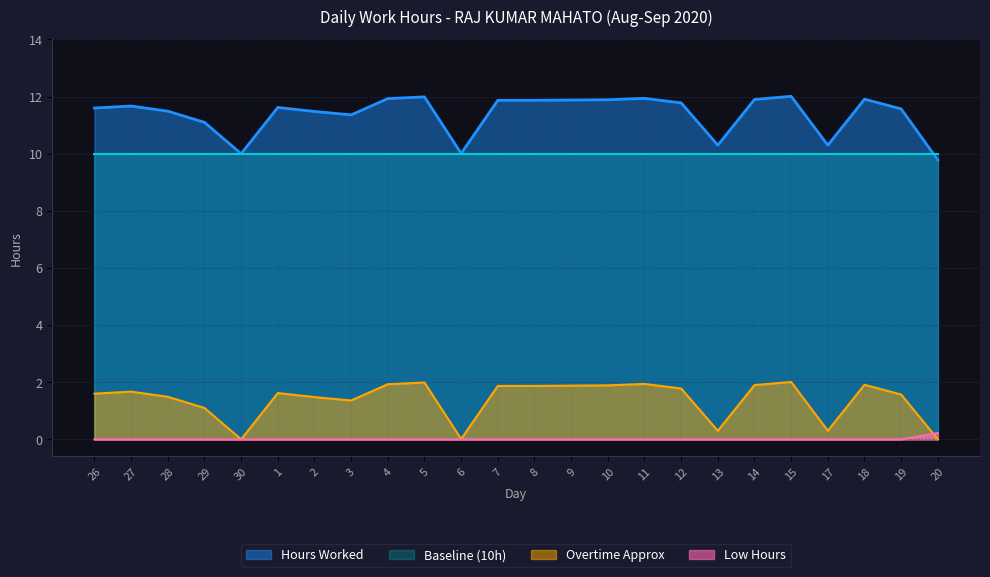

What is the difference between the maximum and second lowest values in the Low Hours series?

0.2